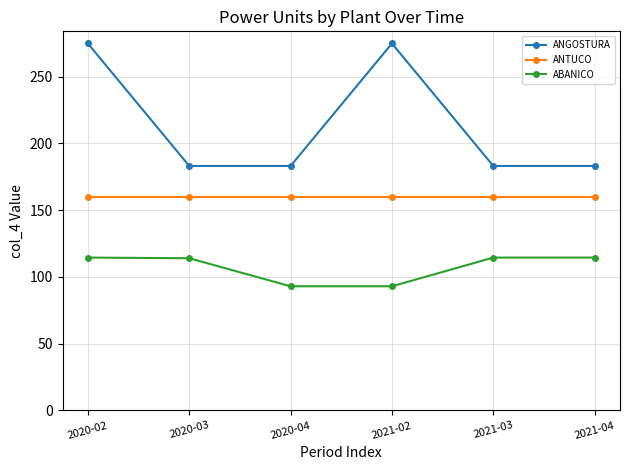

List the series in order of their overall mean, lowest first.

ABANICO, ANTUCO, ANGOSTURA